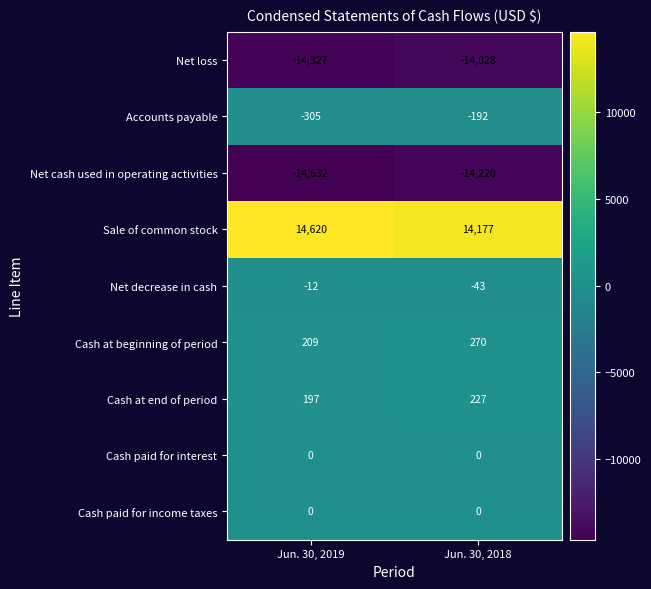

What is the difference between the maximum and minimum values in the Cash at end of period series?

30